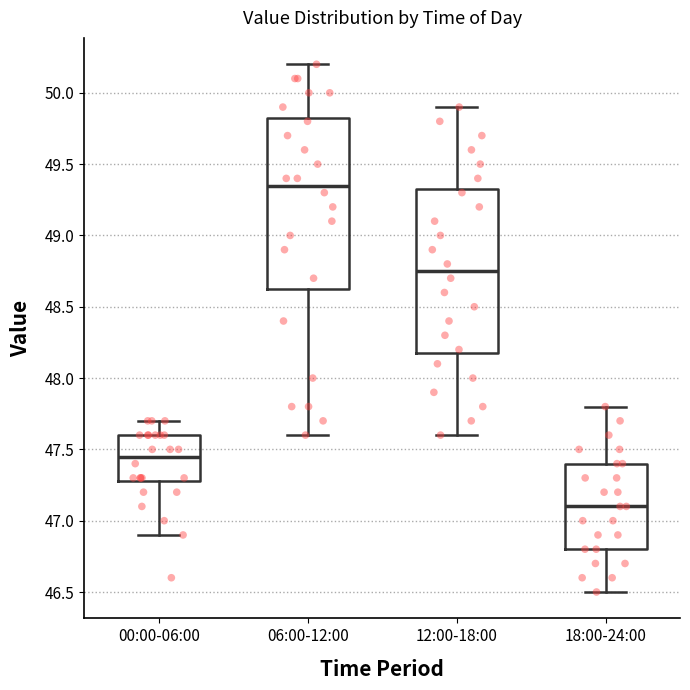

Where does the upper whisker of the box for 12:00-18:00 end on the y-axis? The values are not printed on the chart, so give them approximately, as read against the axis.

49.90